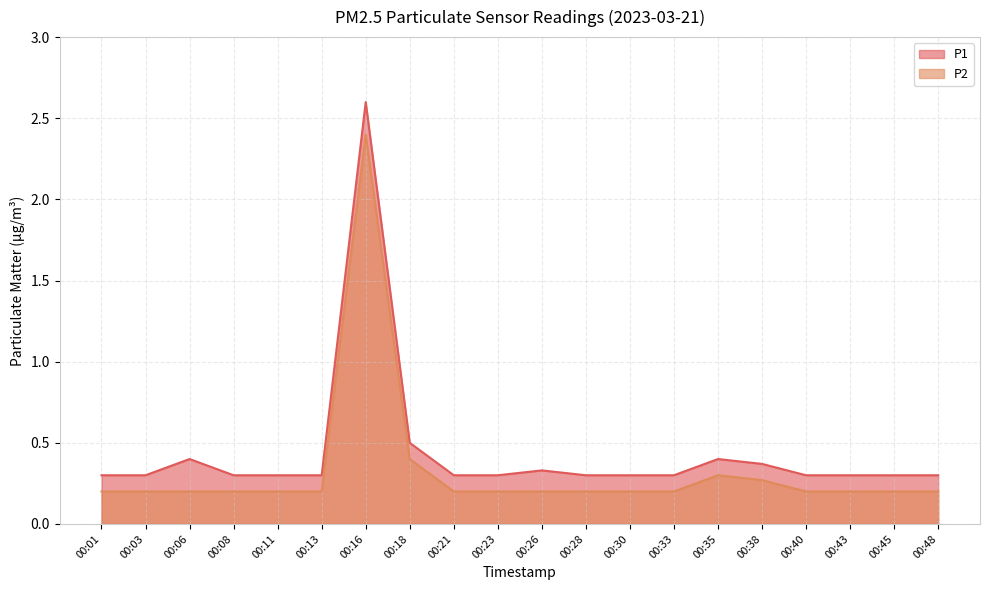

What are all the series names shown in the legend?

P1, P2